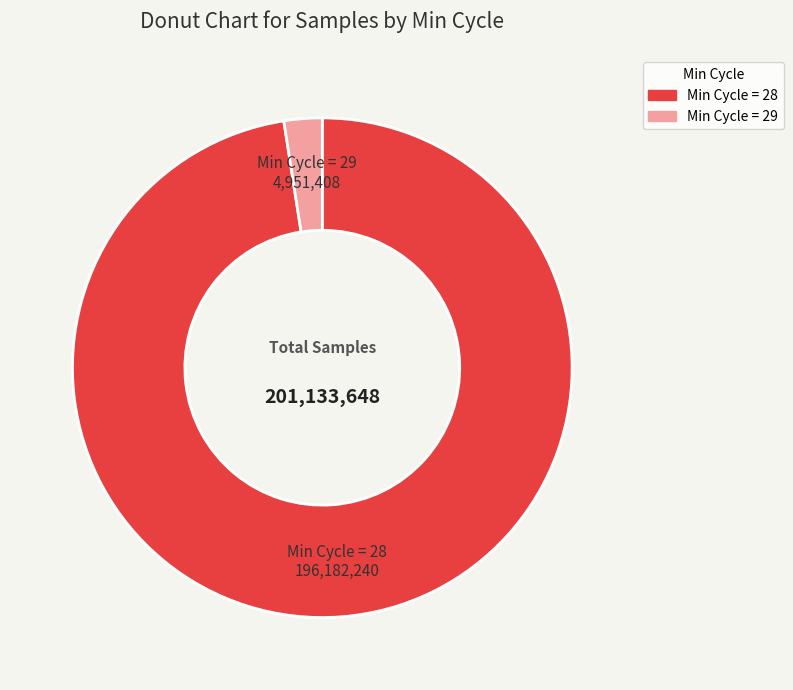

What is the smallest slice in the pie chart?

Min Cycle = 29